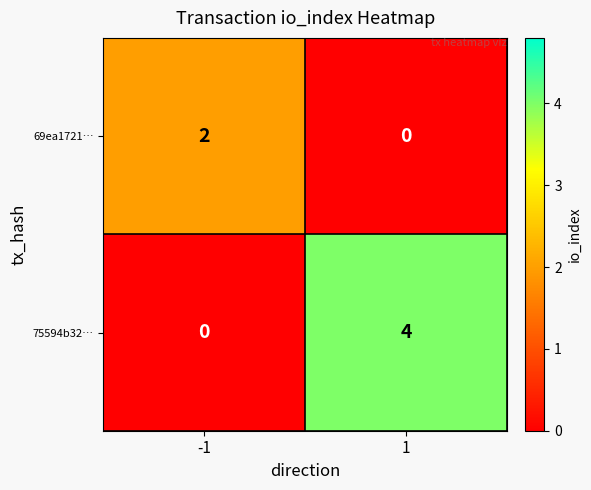

Reading left to right, what are all the values shown in this chart?

69ea1721…: 2	0
75594b32…: 0	4